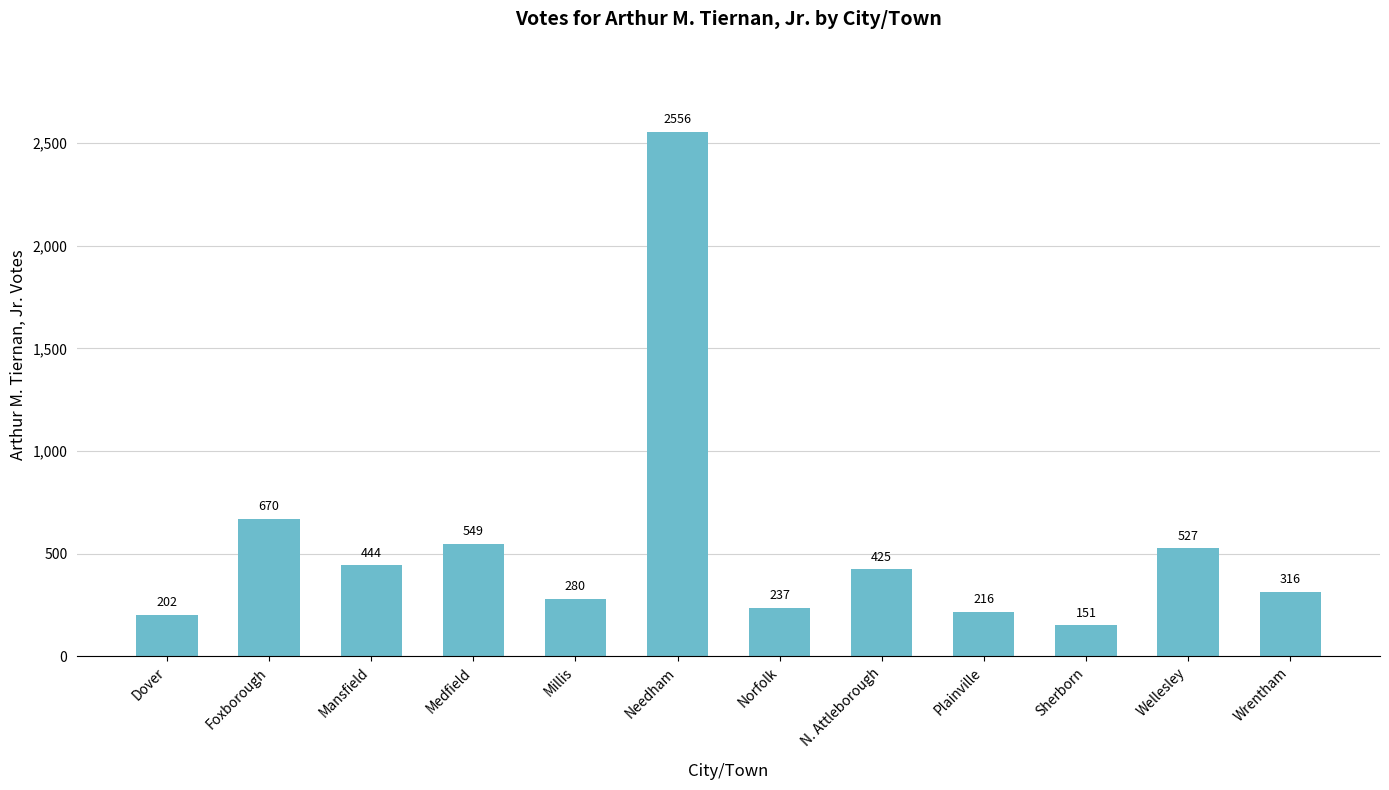

What is the value of the 3rd bar from the left?

444